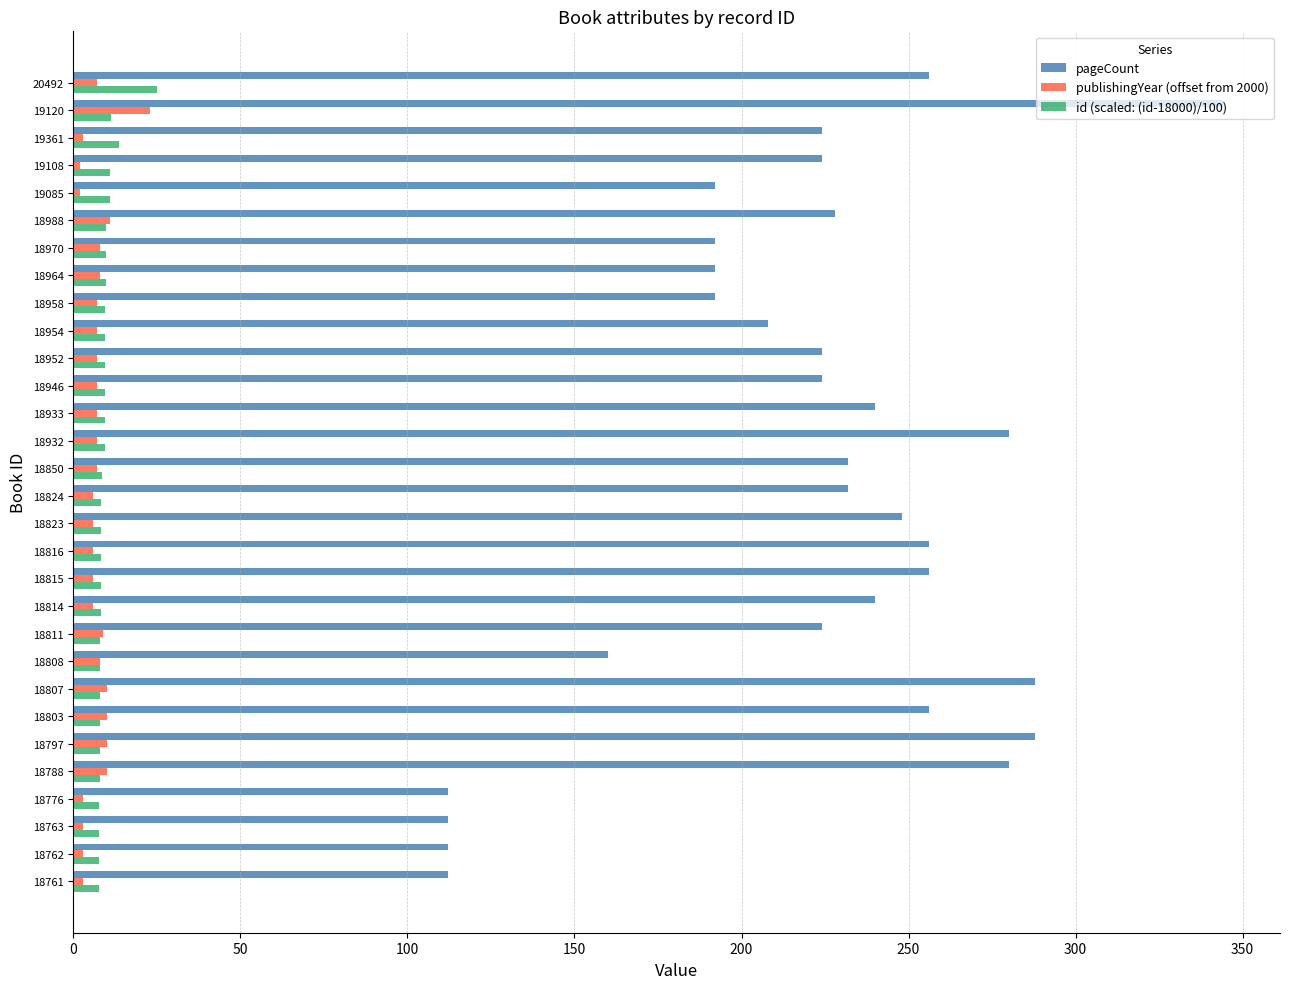

At which category is the sum across all series the highest?

19120